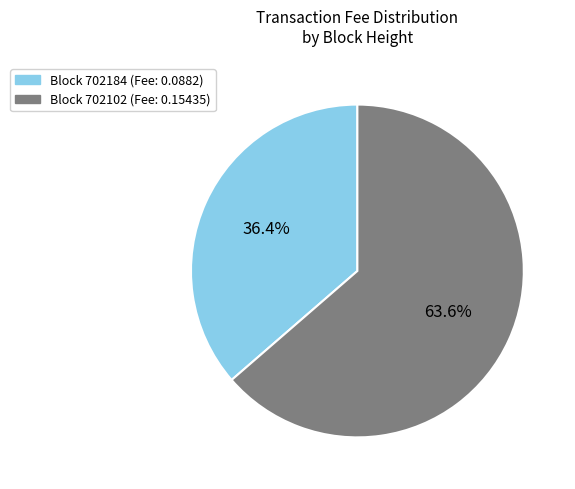

Is there a majority slice in this chart?

Yes